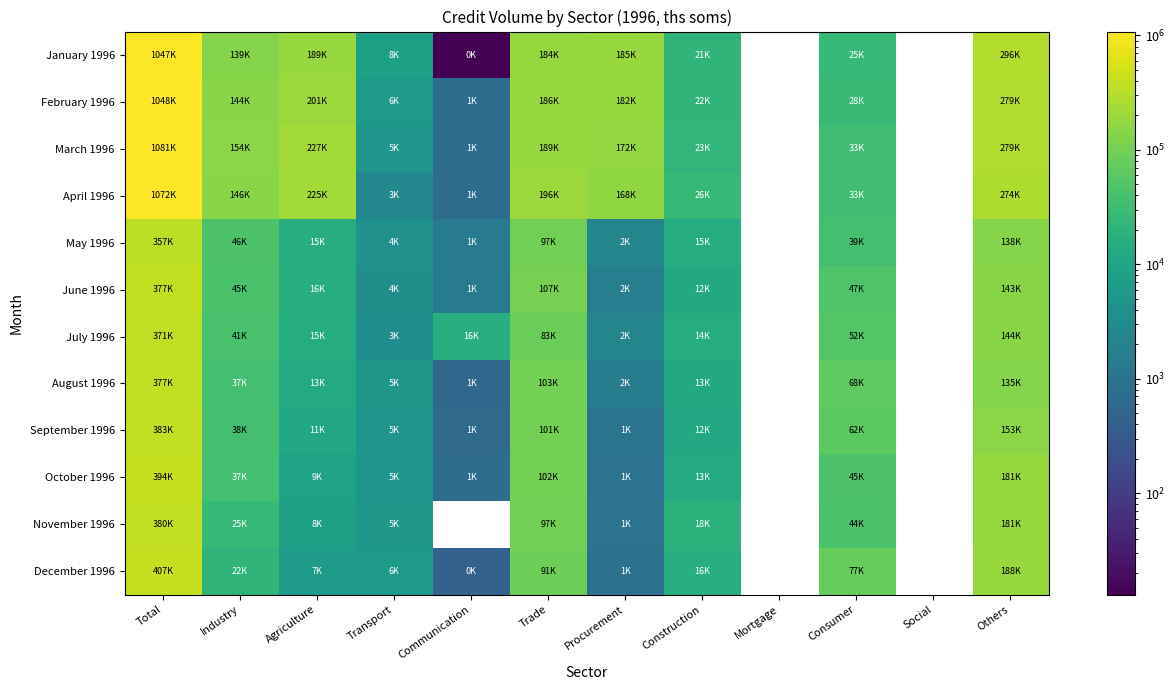

How many data points in November 1996 are less than 8025?

2